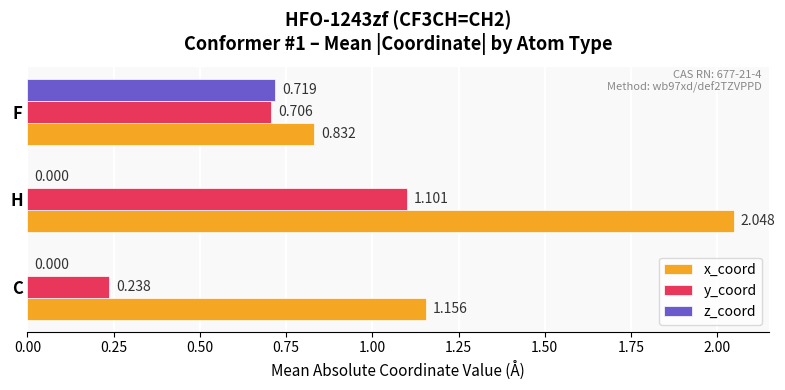

At which label is x_coord closest to 1?

C